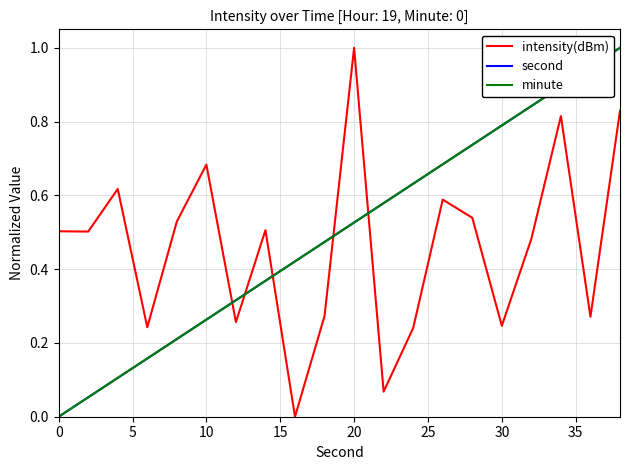

True or false: intensity(dBm) and minute intersect in this chart.

True